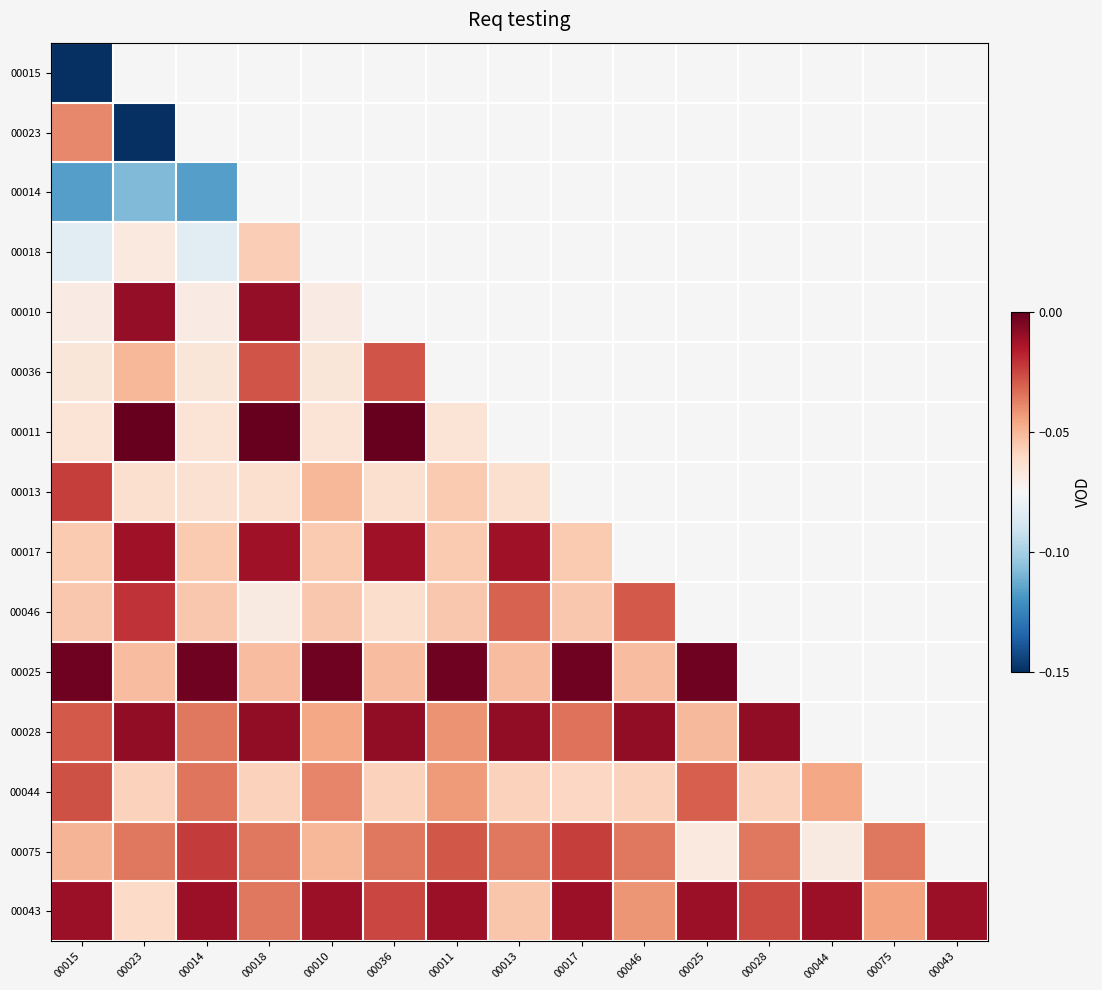

What is the minimum value shown in the chart?

-0.1